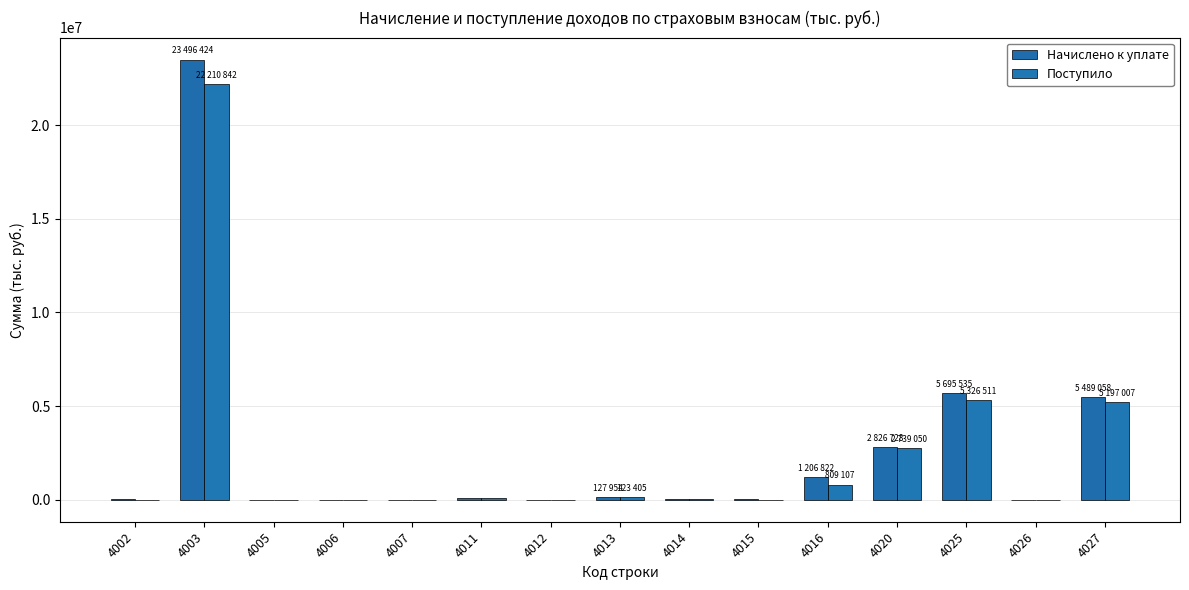

Is it true that Поступило equals 39 at 4006?

True